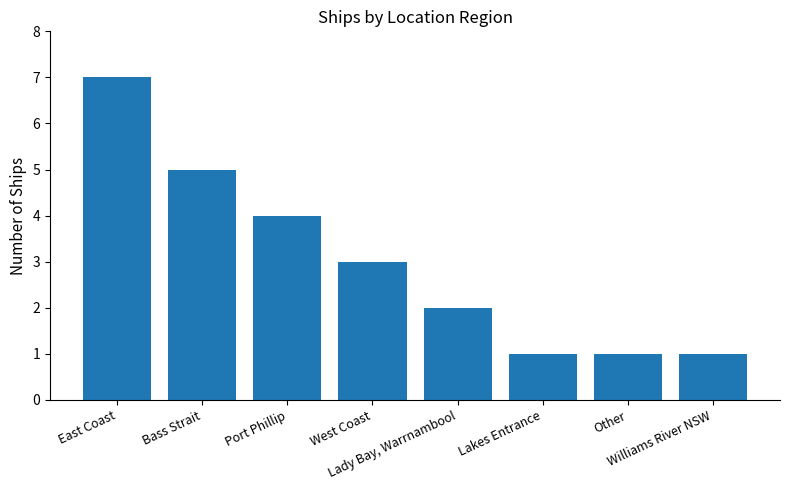

Is it true that the value at Lakes Entrance is 1?

True